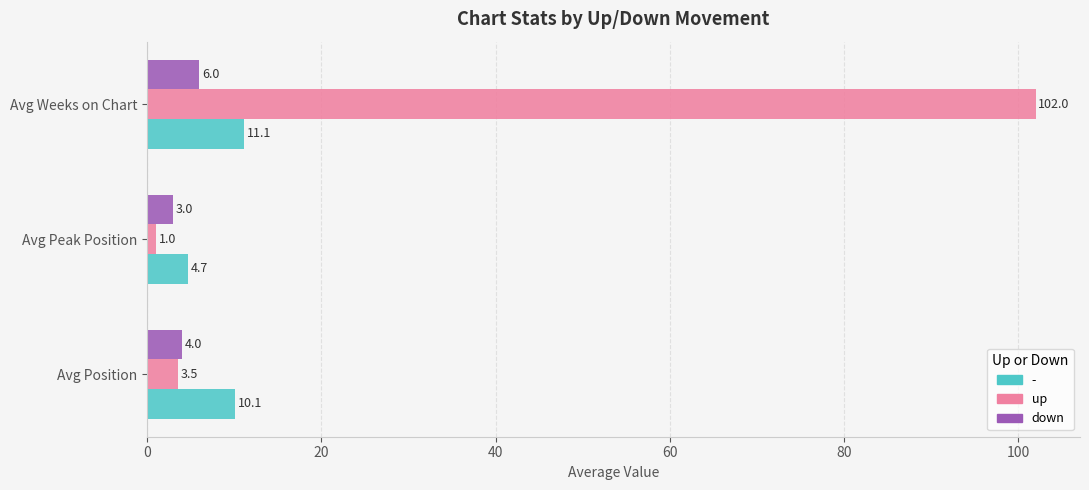

Which series has the widest spread of values?

up